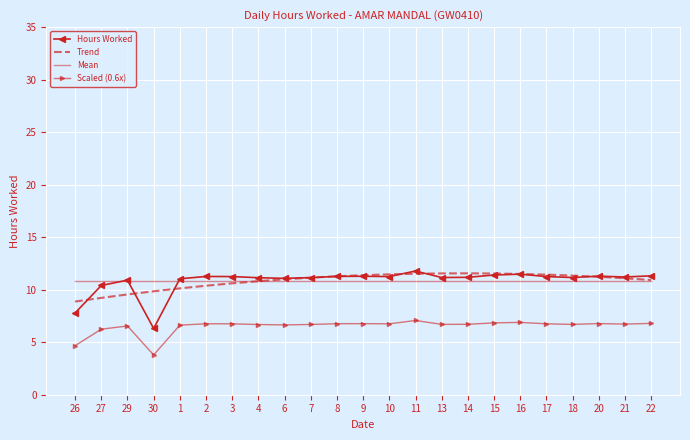

What is the sum of the Mean values at 1 and 15?

21.7